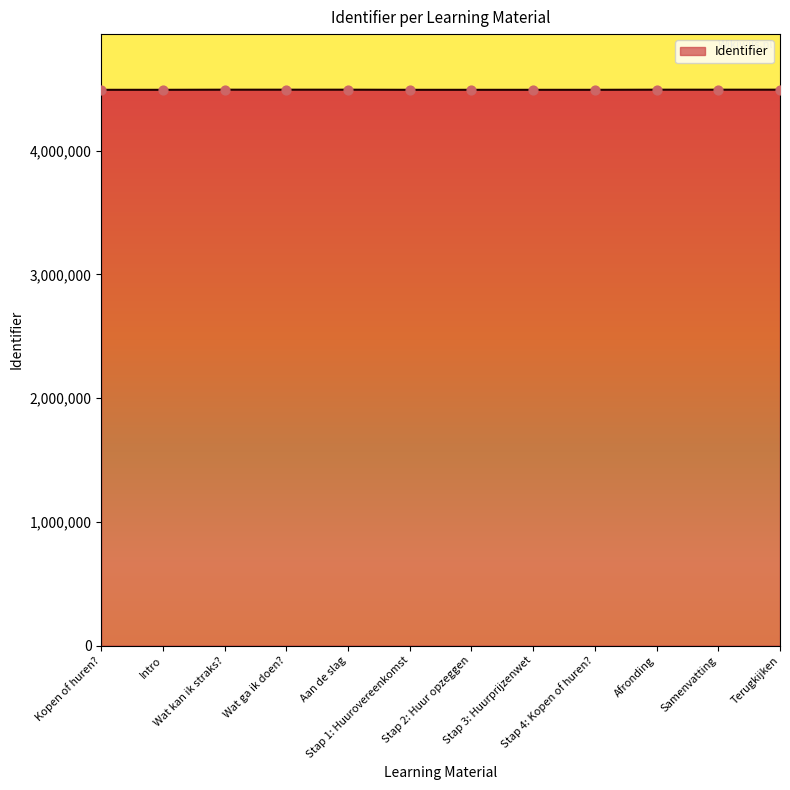

What is the ratio of the value at Intro to the value at Aan de slag?

1.0